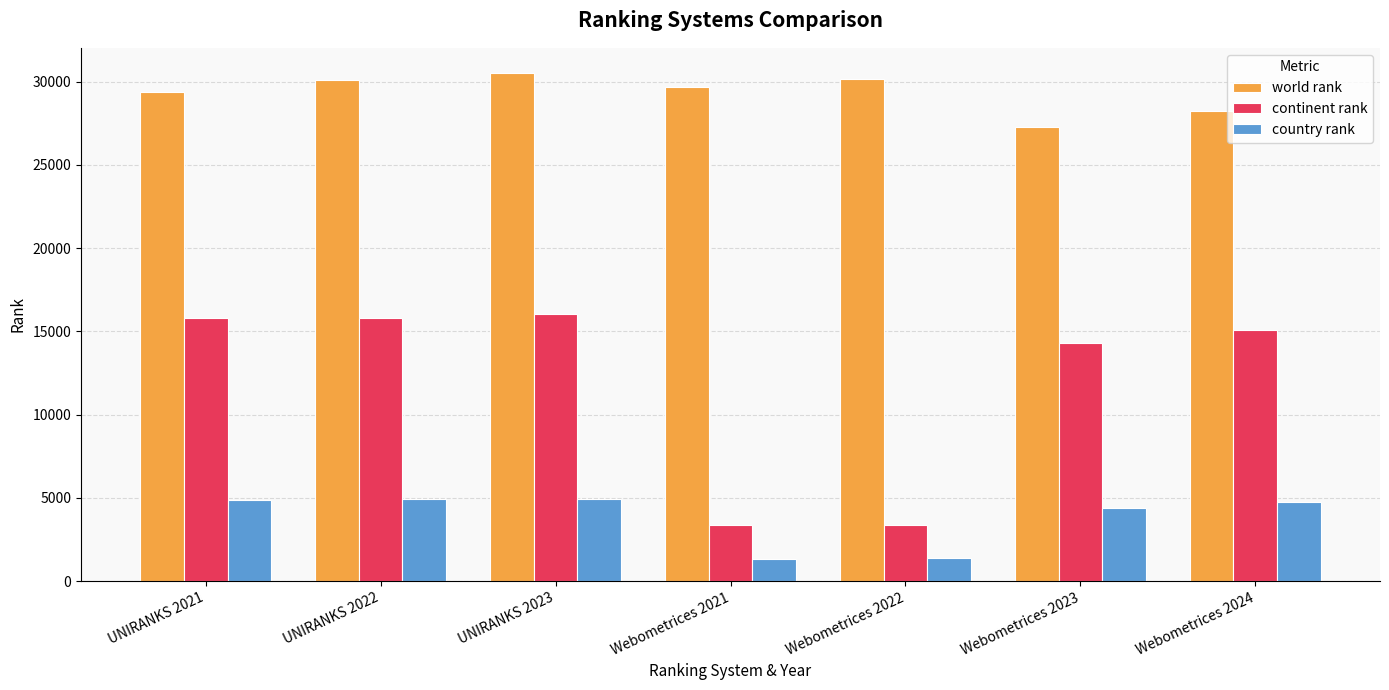

What are all the series names shown in the legend?

world rank, continent rank, country rank